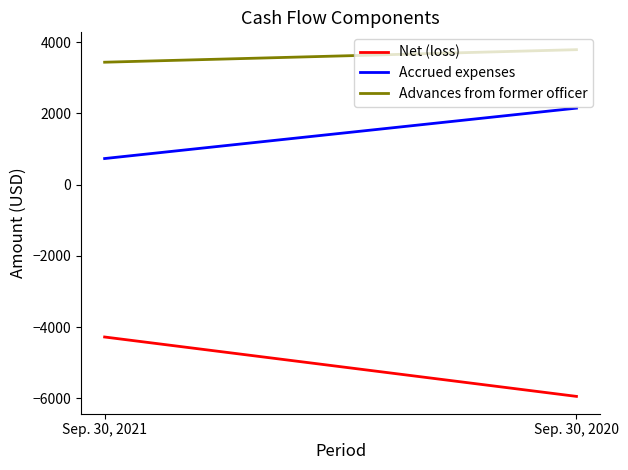

List the series in order of their peak value, highest first.

Advances from former officer, Accrued expenses, Net (loss)